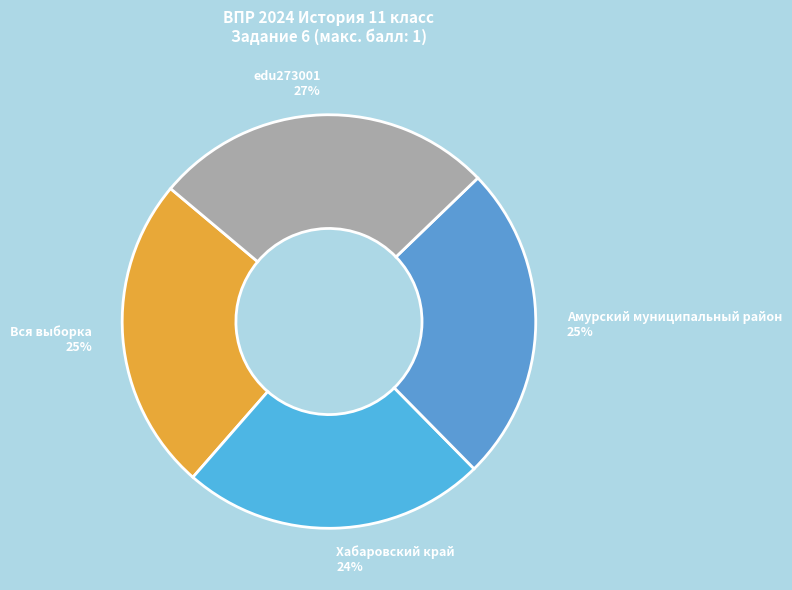

What is the largest slice in the pie chart?

edu273001